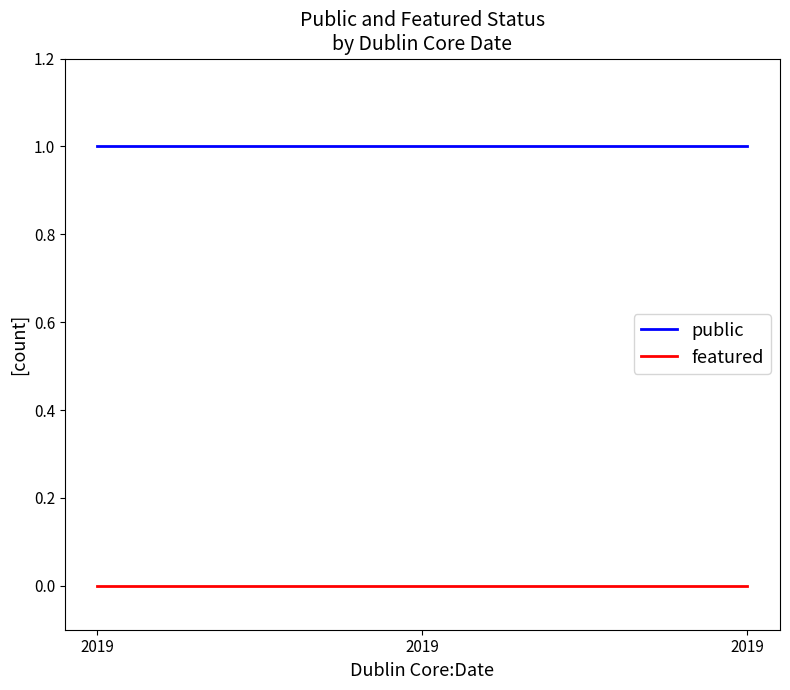

Does the chart have visible grid lines?

No